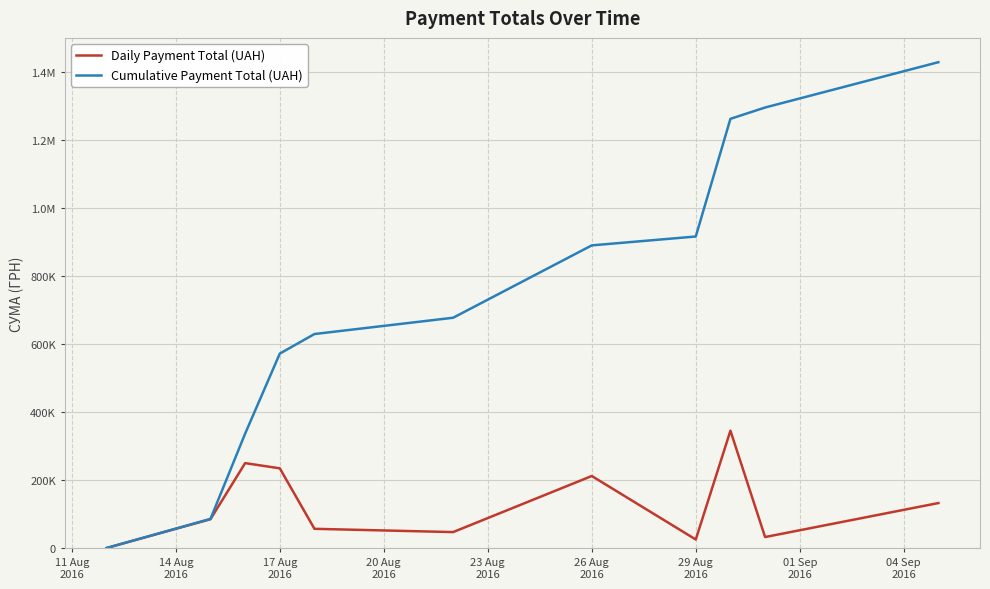

Which series has the largest total across all categories?

Cumulative Payment Total (UAH)